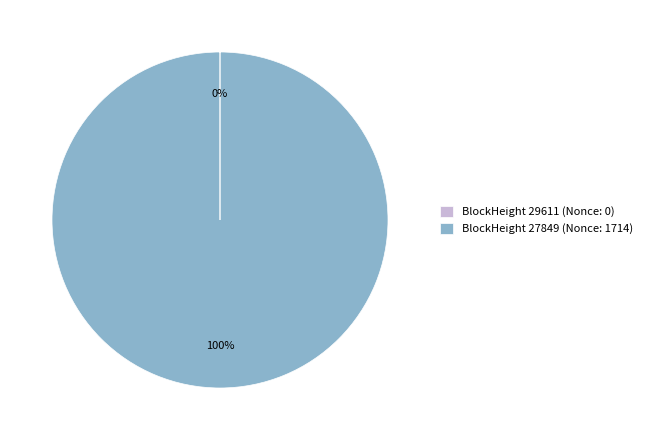

Is it true that BlockHeight 27849 (Nonce: 1714) is 100% of the pie?

True